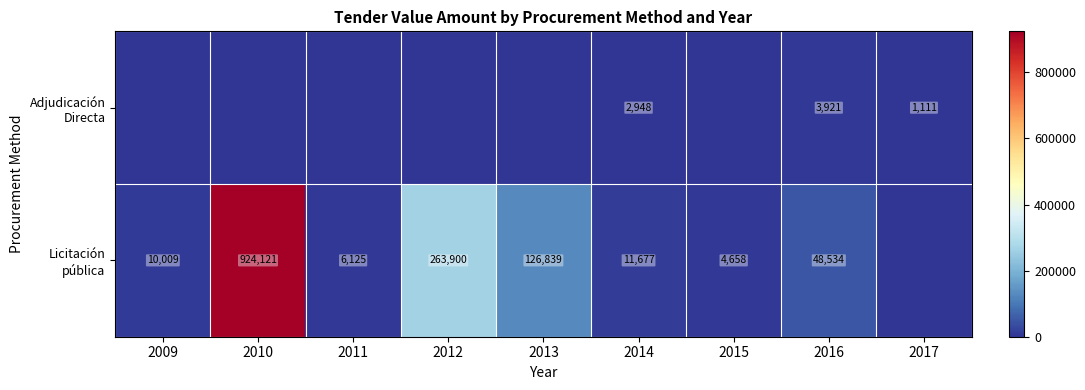

List the series in order of their peak value, lowest first.

Adjudicación Directa, Licitación pública